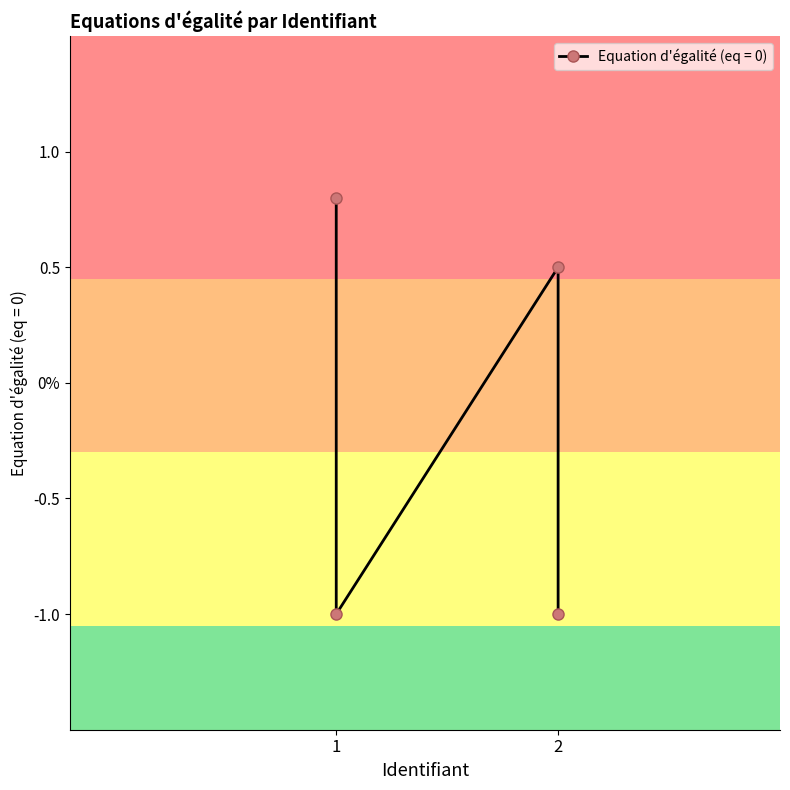

How many values are between -1 and 0?

2